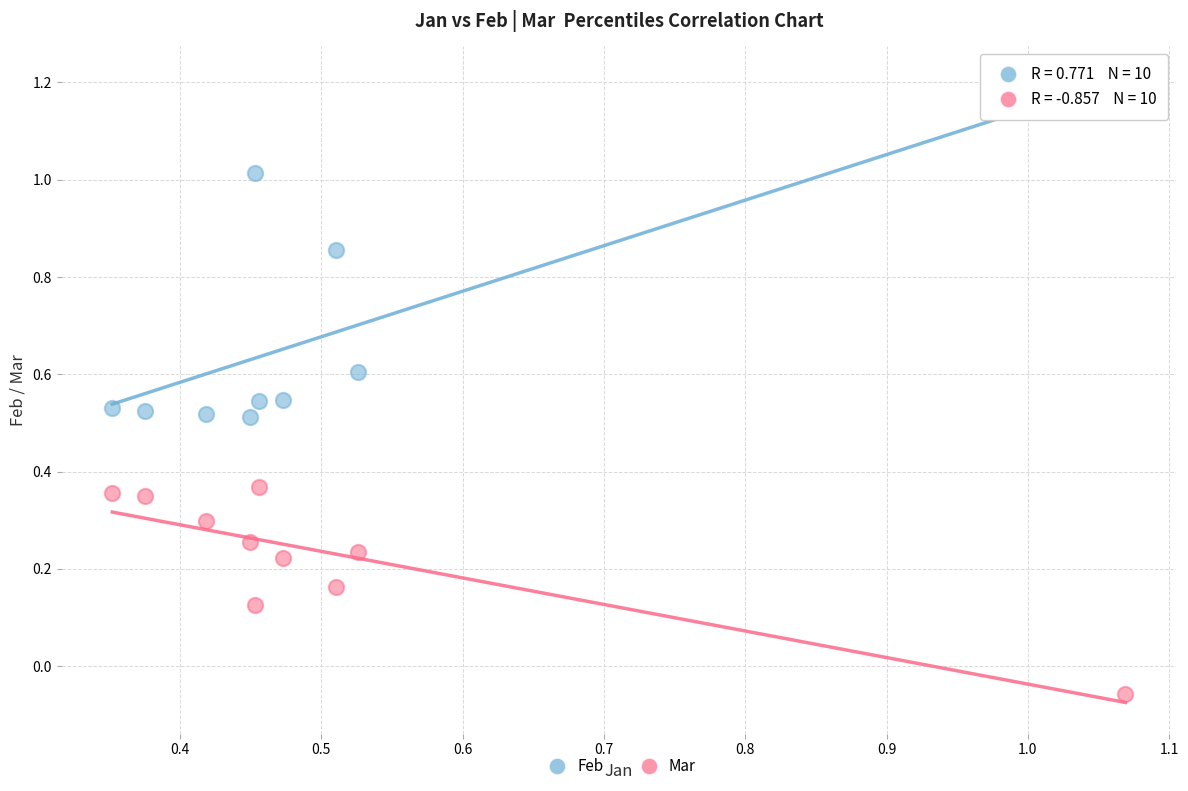

Across all data points, what is the range of X values (max minus min)?

0.7